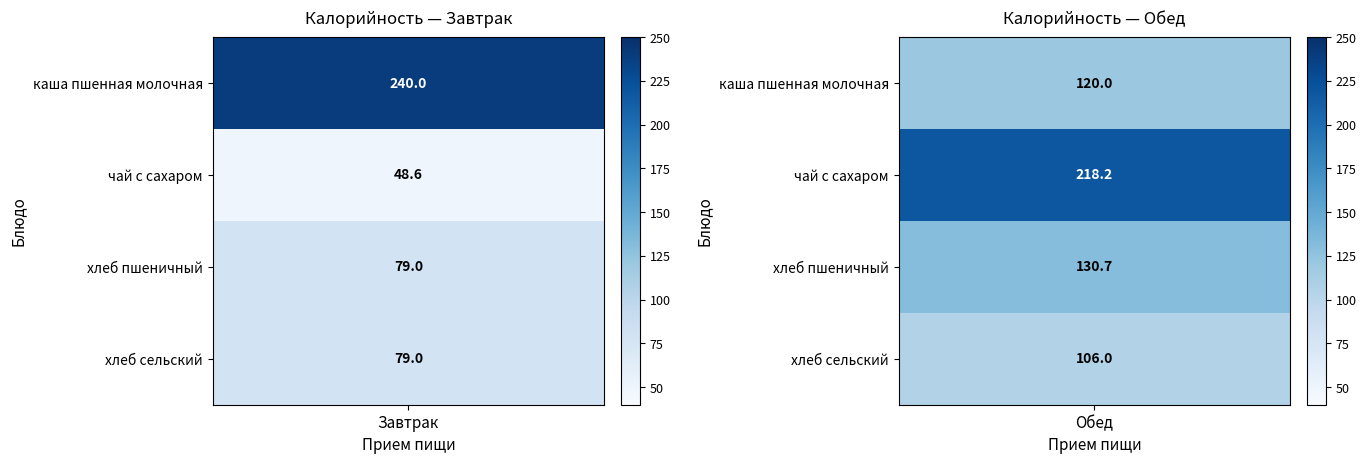

True or false: Завтрак has a value of 129.7 at 3.

False